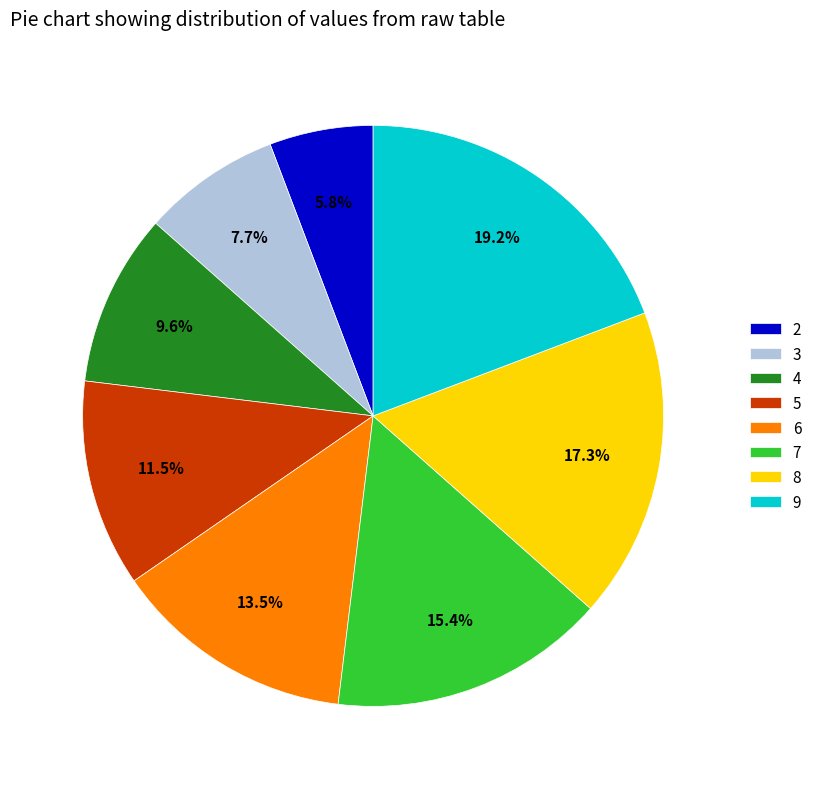

To the nearest percent, what portion does 9 represent?

19%